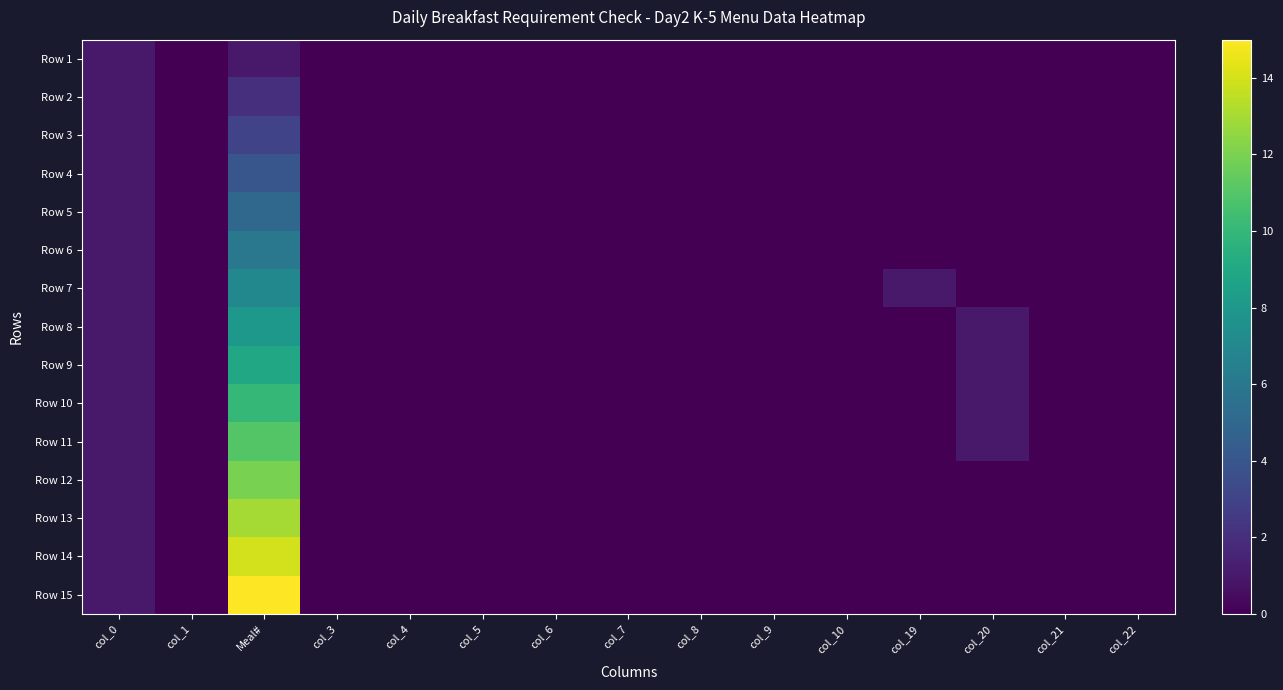

What is the difference between the highest and lowest values at col_20?

1